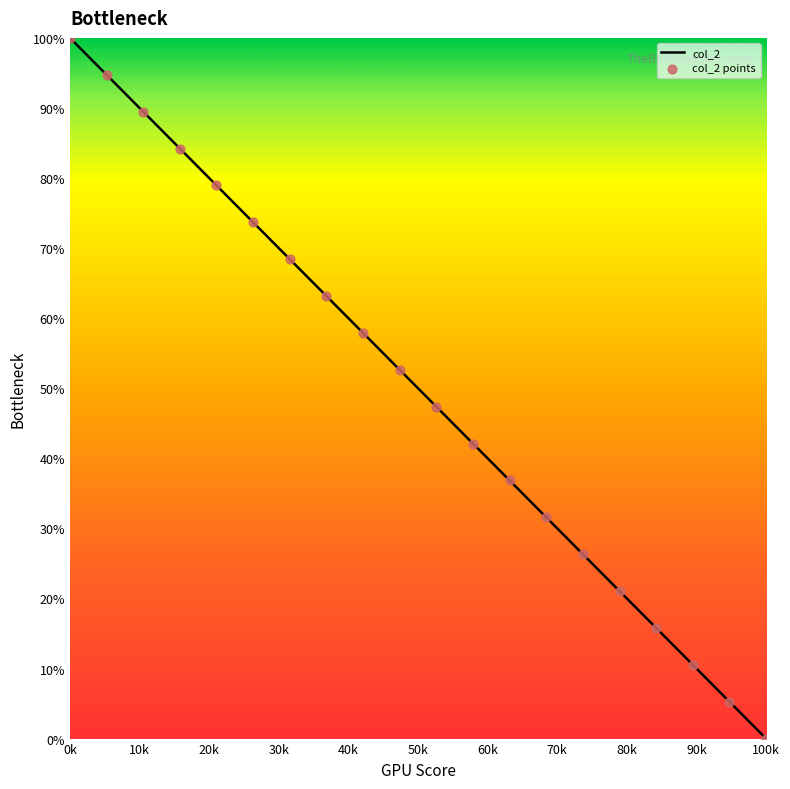

What is the maximum value shown in the chart?

100.0